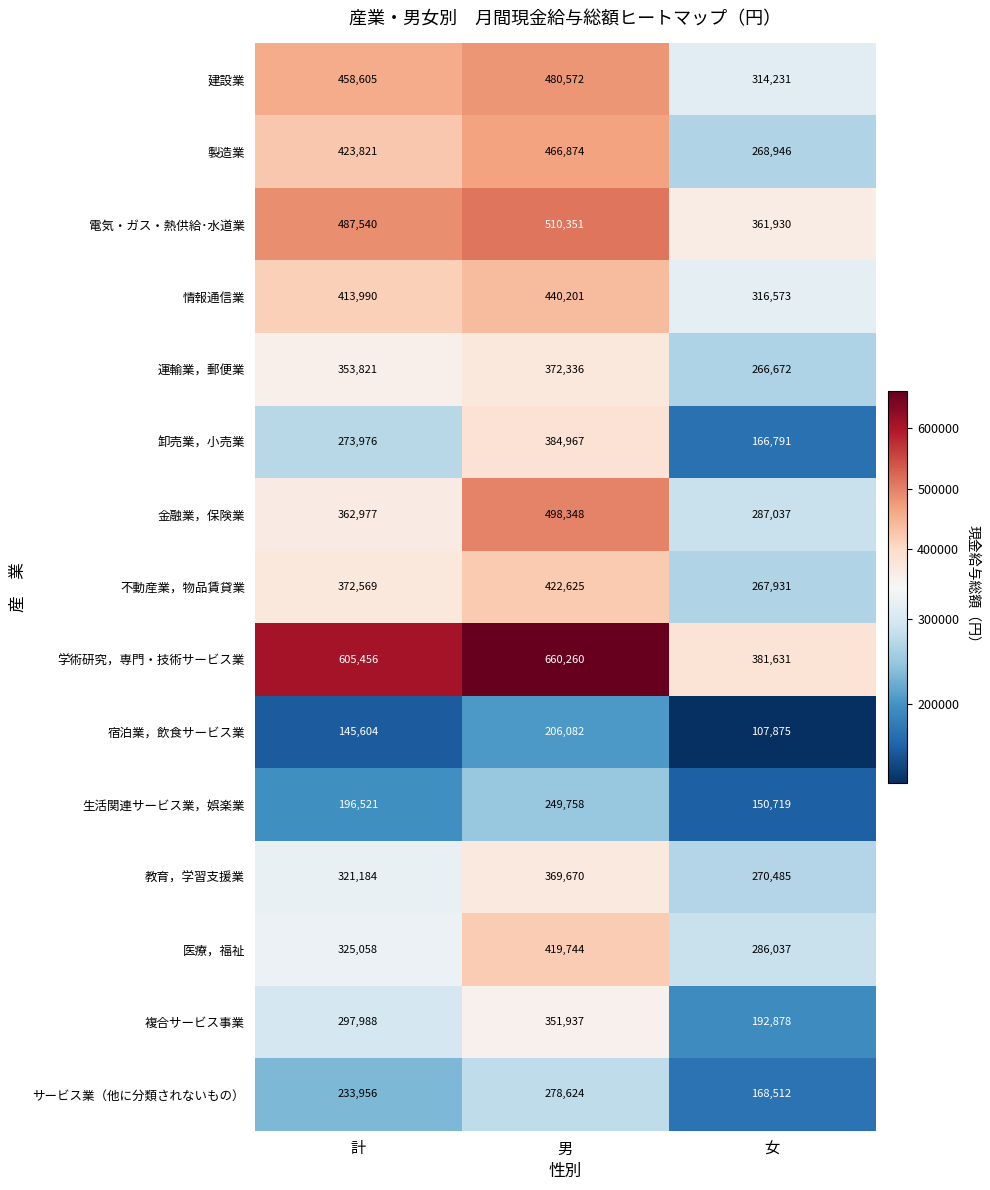

Rank the categories by 製造業 value from highest to lowest.

男, 計, 女